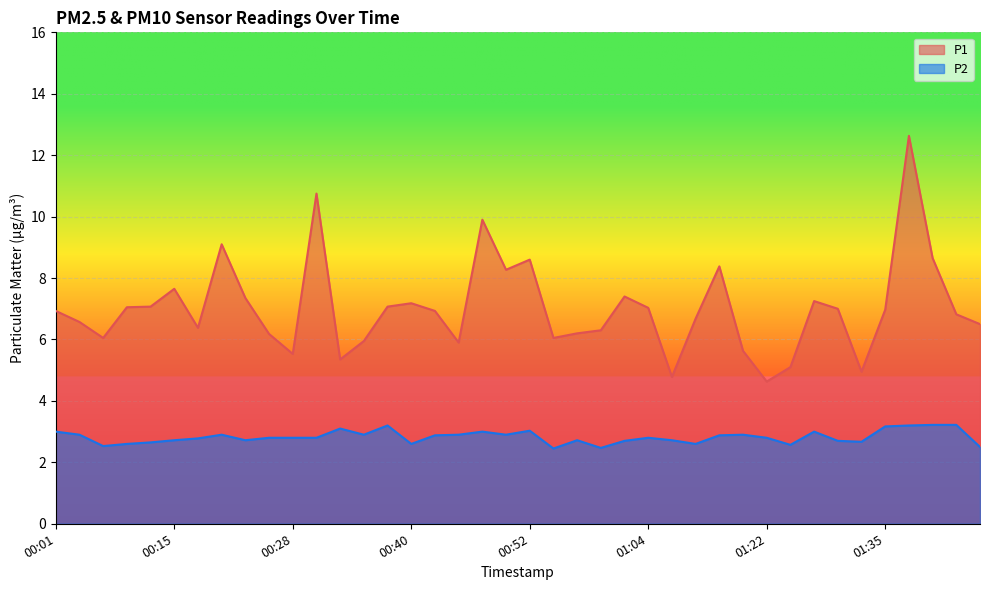

At which category does the chart reach its minimum across all series?

00:54